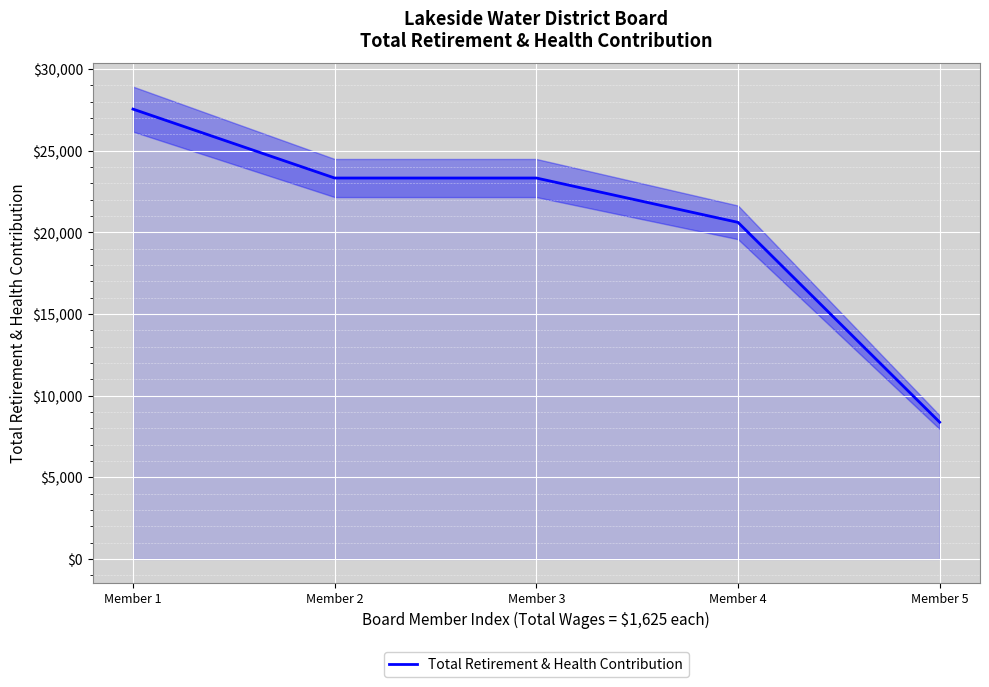

What is the difference between the maximum and second lowest values?

6935